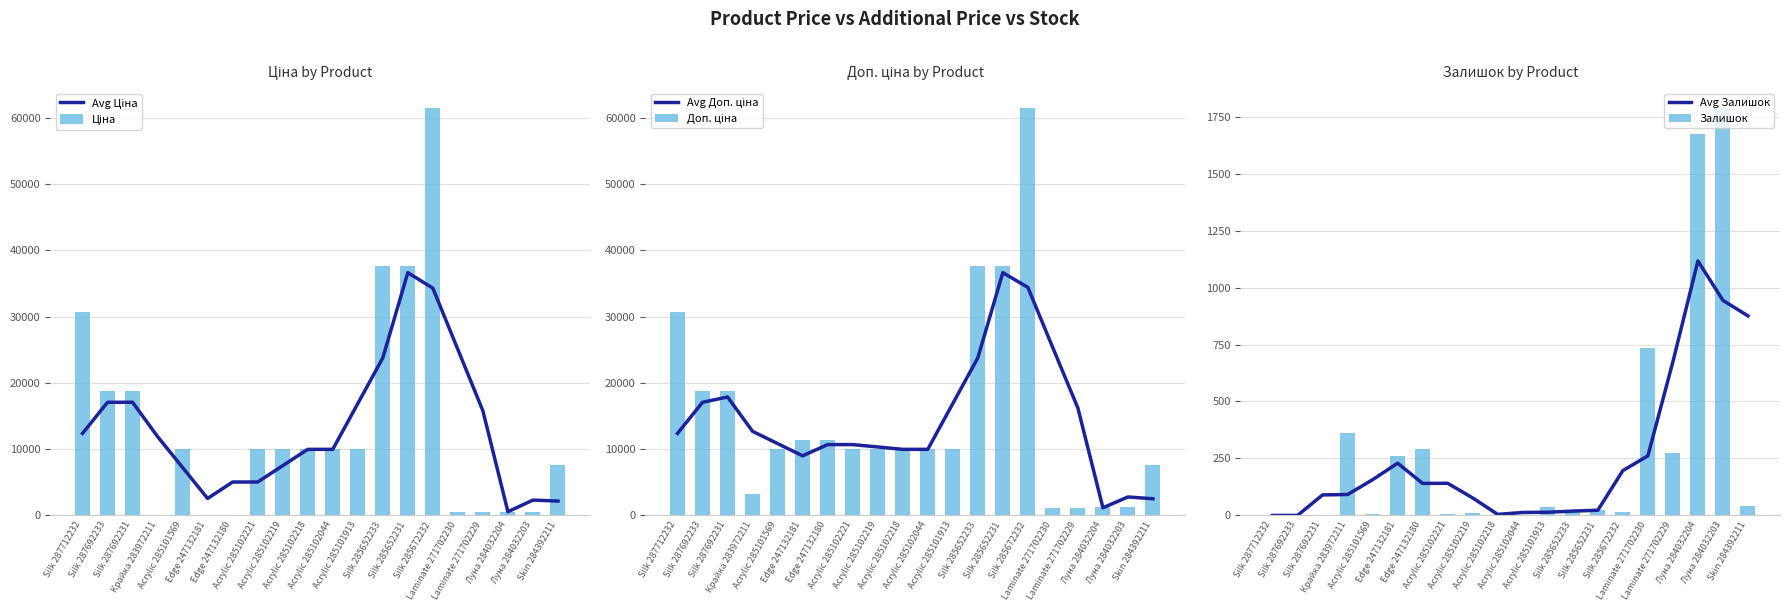

What is the greatest value displayed?

61434.3